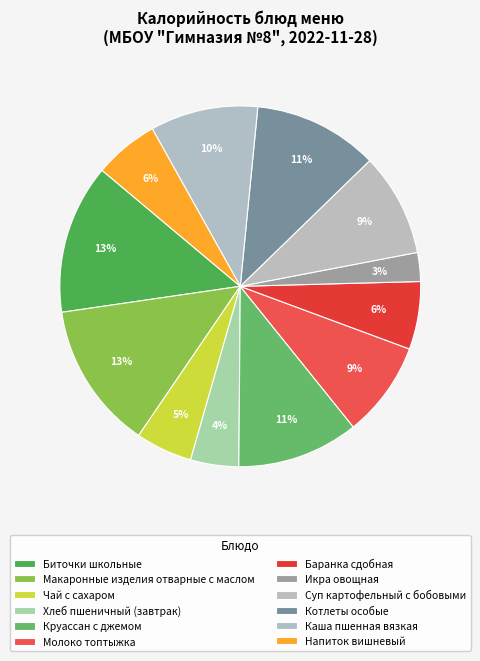

How many segments does this pie chart have?

12